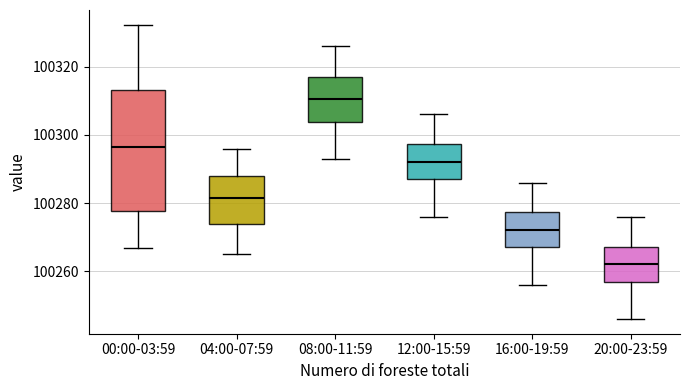

Reading left to right, read every box against the y-axis: the position of its median line, the range the box covers, and the ends of its whiskers. The values are not printed on the chart, so give them approximately, as read against the axis.

00:00-03:59: median 100296, box 100278 to 100314, whiskers 100266 to 100332
04:00-07:59: median 100282, box 100274 to 100288, whiskers 100266 to 100296
08:00-11:59: median 100310, box 100304 to 100318, whiskers 100294 to 100326
12:00-15:59: median 100292, box 100288 to 100298, whiskers 100276 to 100306
16:00-19:59: median 100272, box 100268 to 100278, whiskers 100256 to 100286
20:00-23:59: median 100262, box 100258 to 100268, whiskers 100246 to 100276